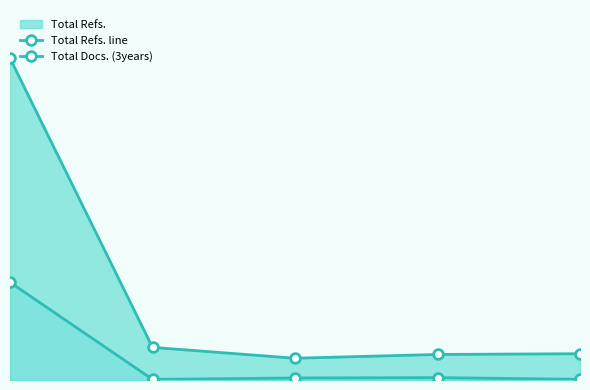

List the series in order of their peak value, highest first.

Total Refs. line, Total Docs. (3years)